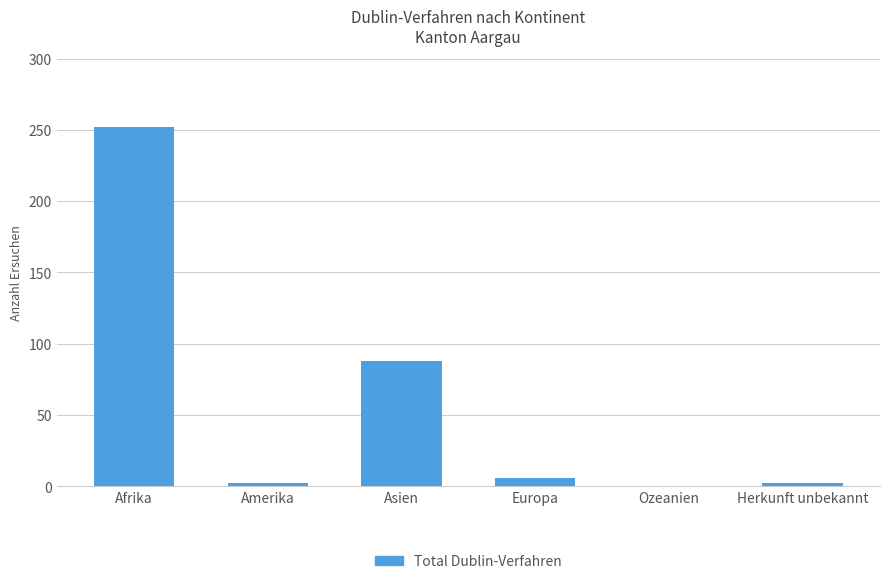

Reading left to right, list all the values displayed in this chart.

Afrika=252	Amerika=2	Asien=88	Europa=6	Ozeanien=0	Herkunft unbekannt=2